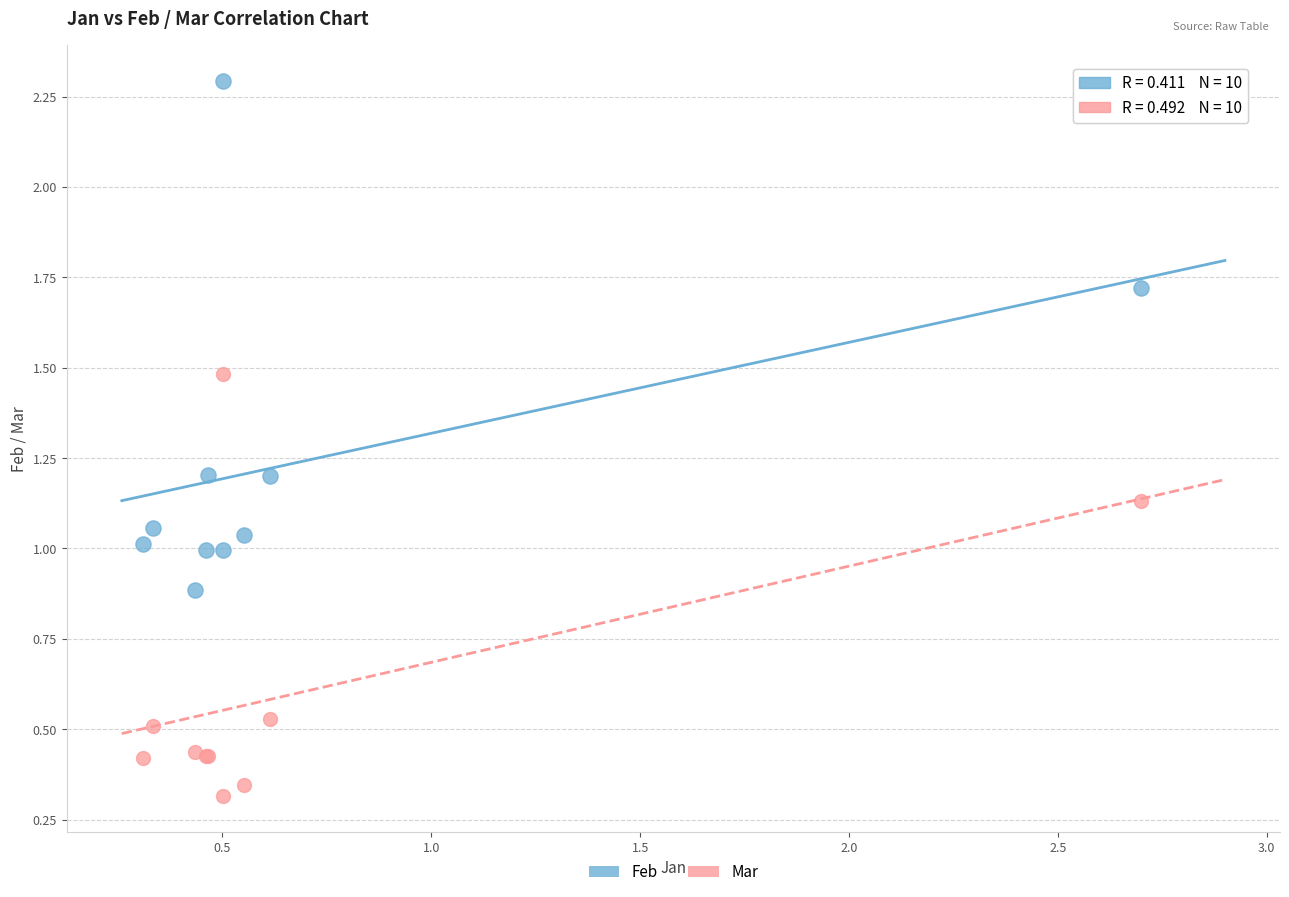

Which series has the widest spread of Y values?

Feb